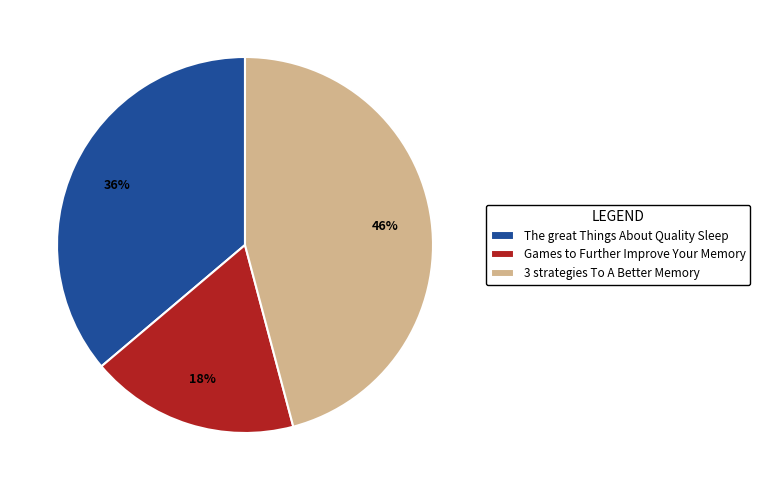

Between The great Things About Quality Sleep and 3 strategies To A Better Memory, which is larger?

3 strategies To A Better Memory